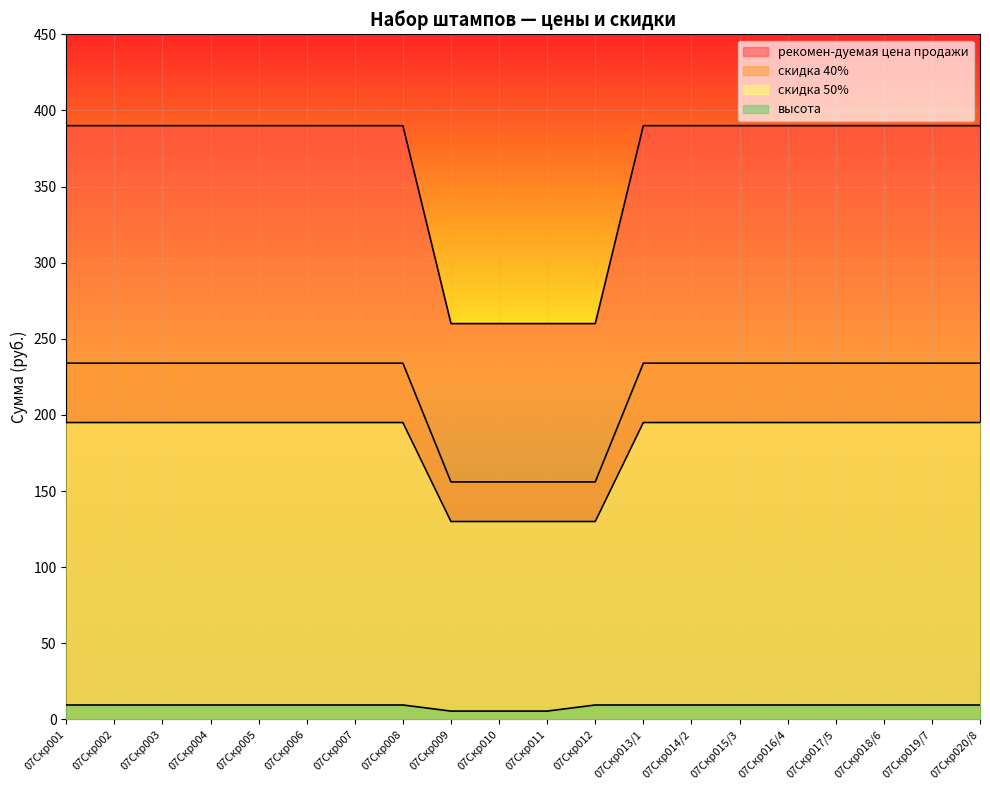

How many data points does each series have?

20